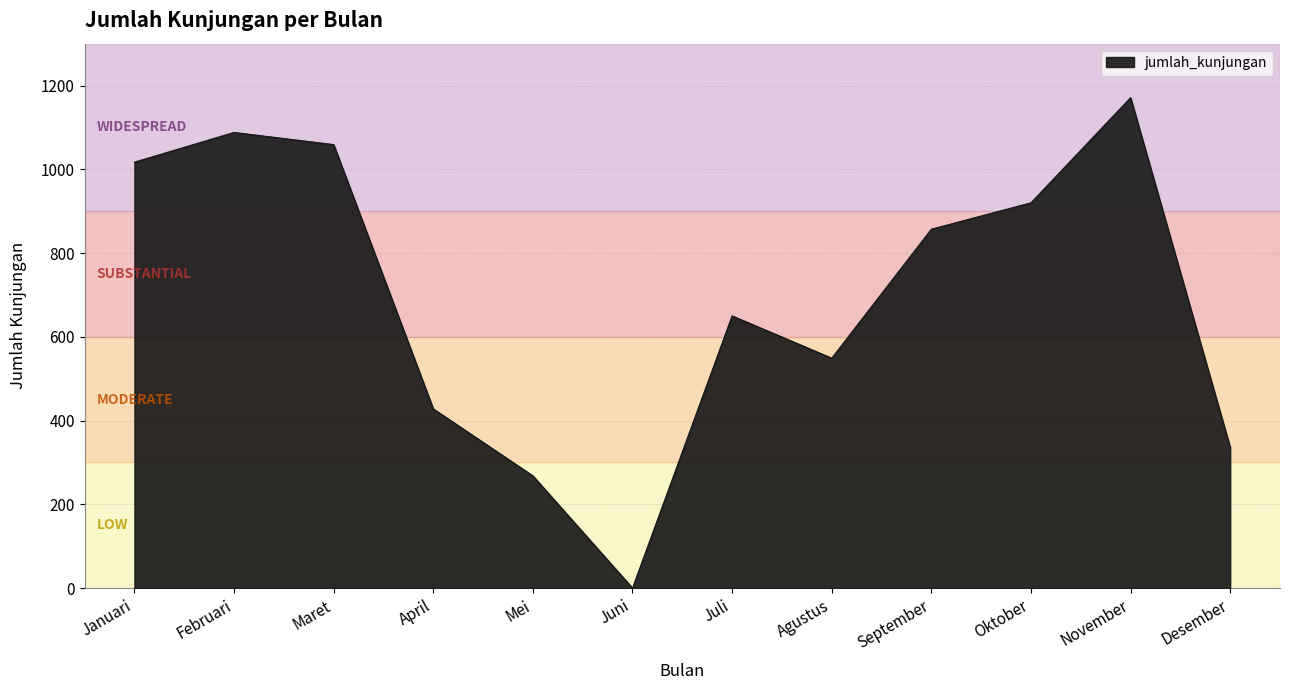

Reading left to right, list all the values displayed in this chart.

1017	1088	1059	428	268	0	650	549	857	920	1171	336